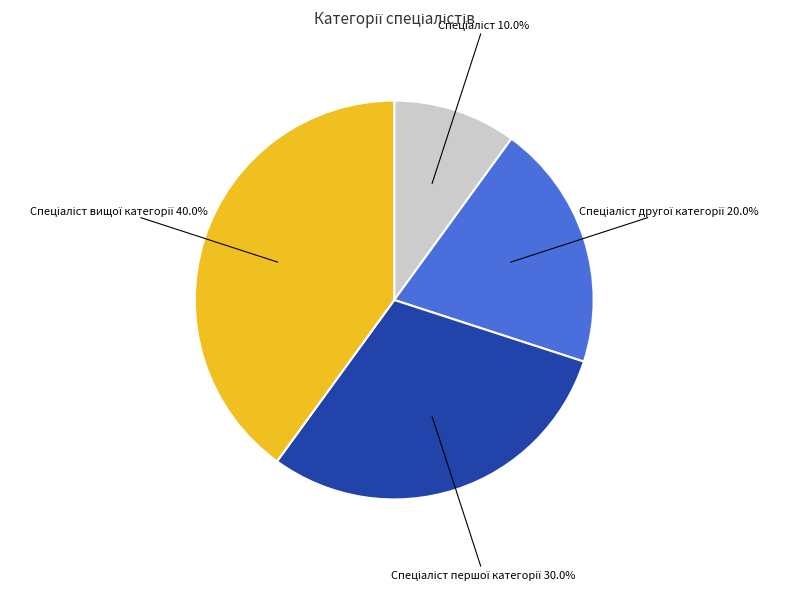

To the nearest percent, what is the average slice percentage?

25%